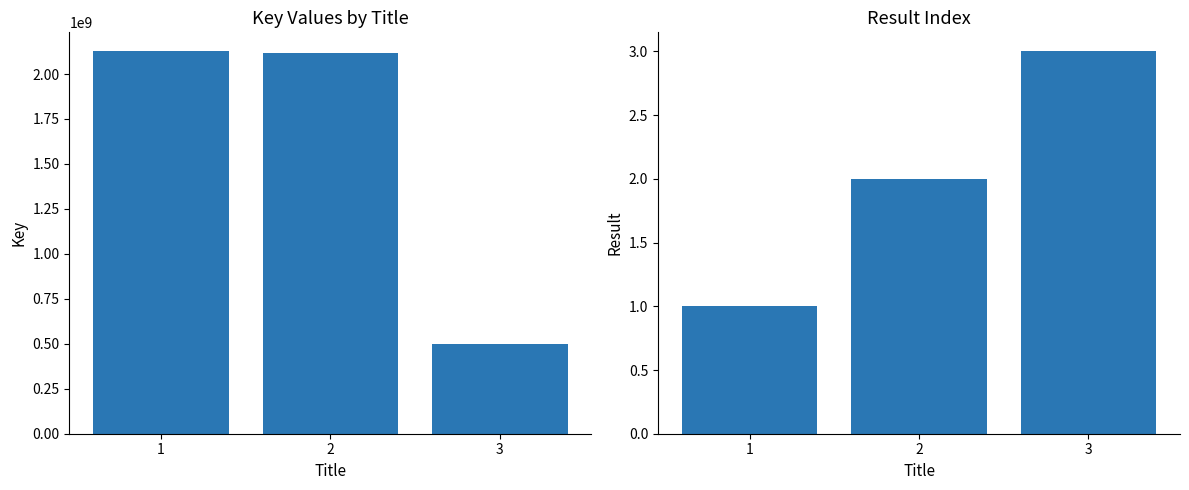

List the series in order of their overall mean, lowest first.

Result, Key